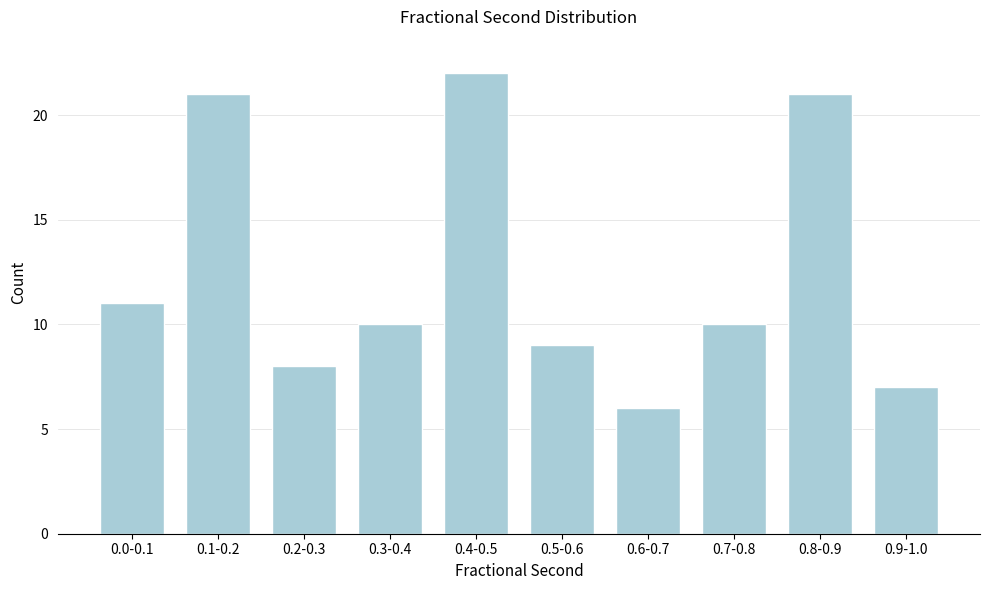

Reading left to right, what are all the values shown in this chart?

11	21	8	10	22	9	6	10	21	7